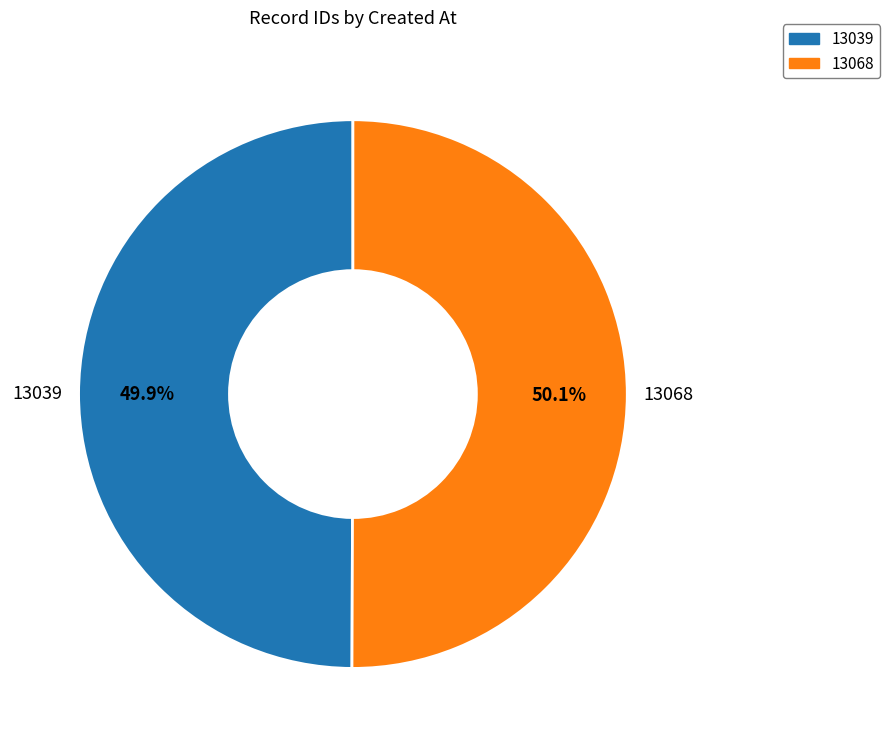

Count the number of slices in the pie.

2